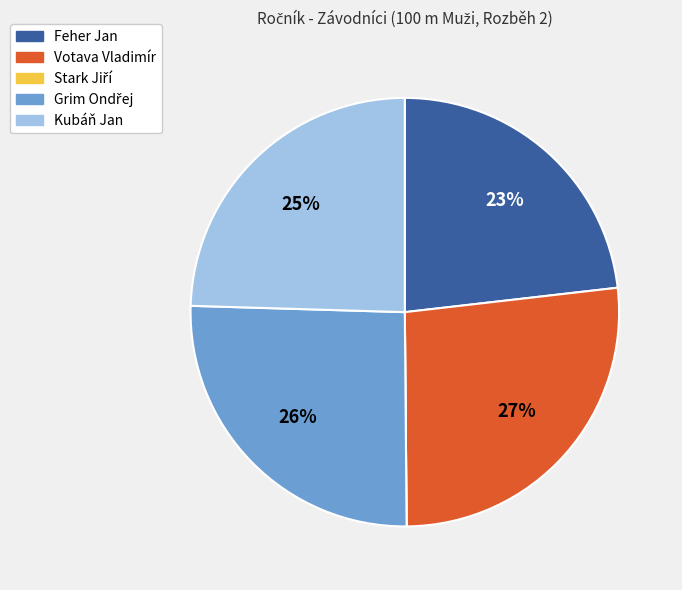

To the nearest percent, what is the average slice percentage?

20%